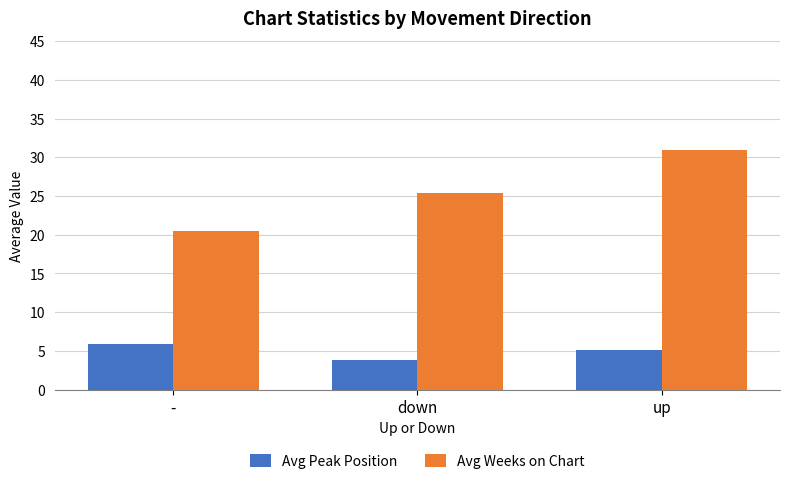

What is the sum of all Avg Peak Position values?

14.8